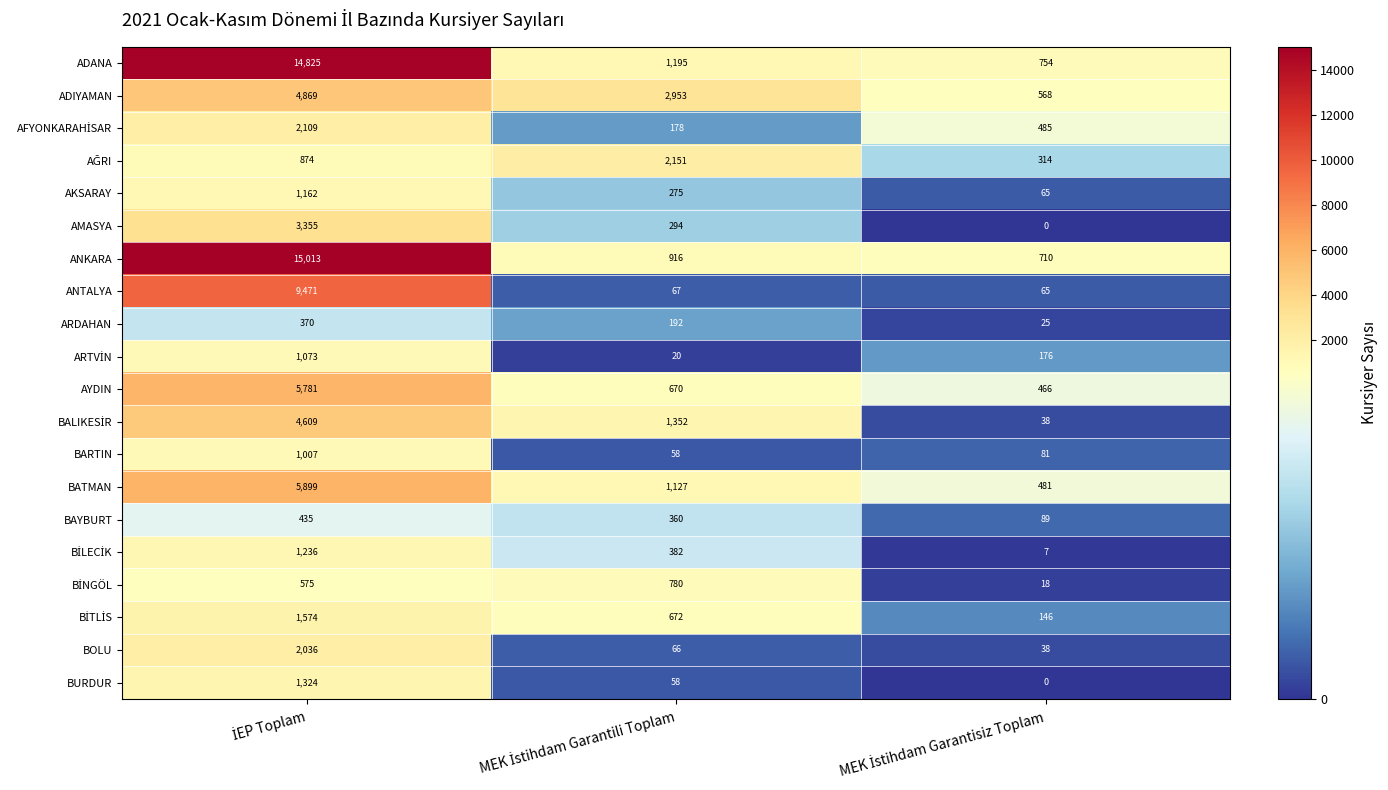

Which series has the largest range (max minus min)?

ANKARA